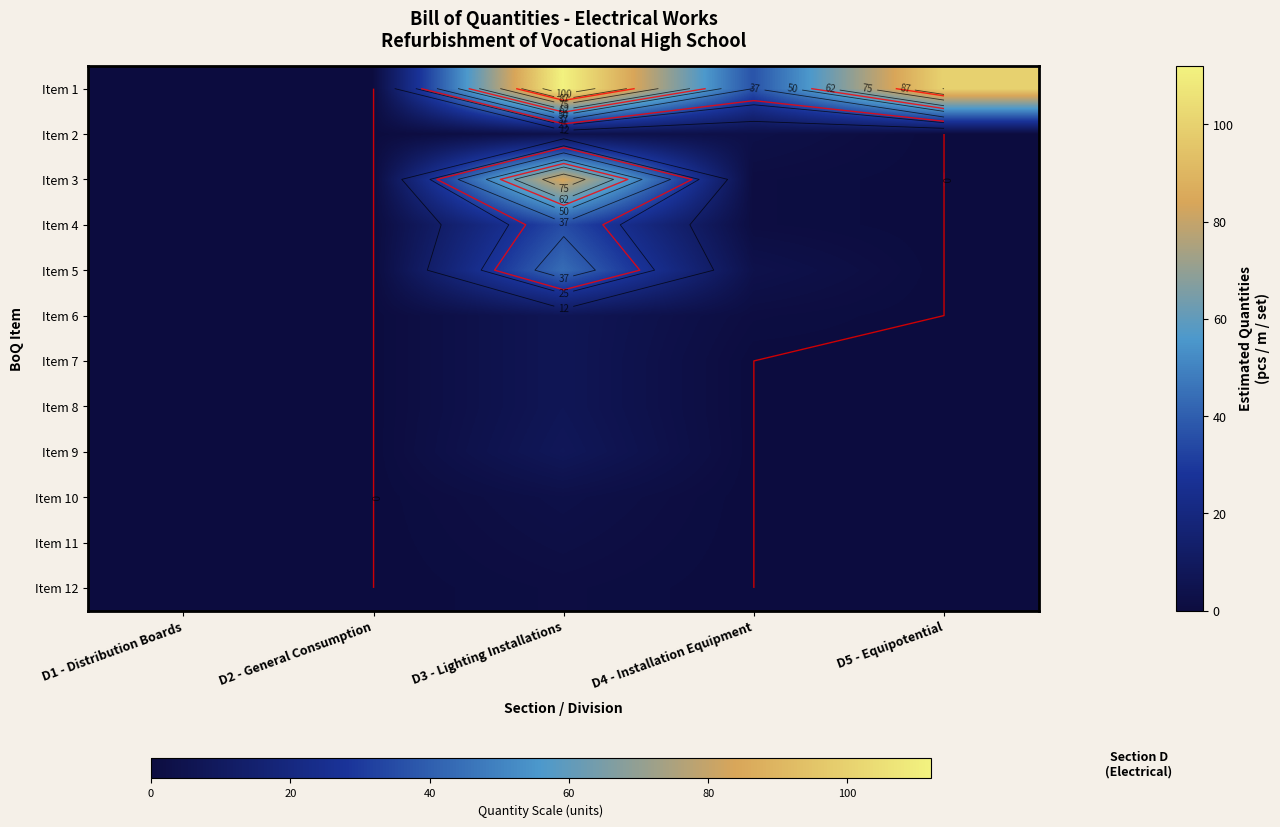

Is the value of Item 8 at D5 - Equipotential greater than the value of Item 5 at D1 - Distribution Boards?

No